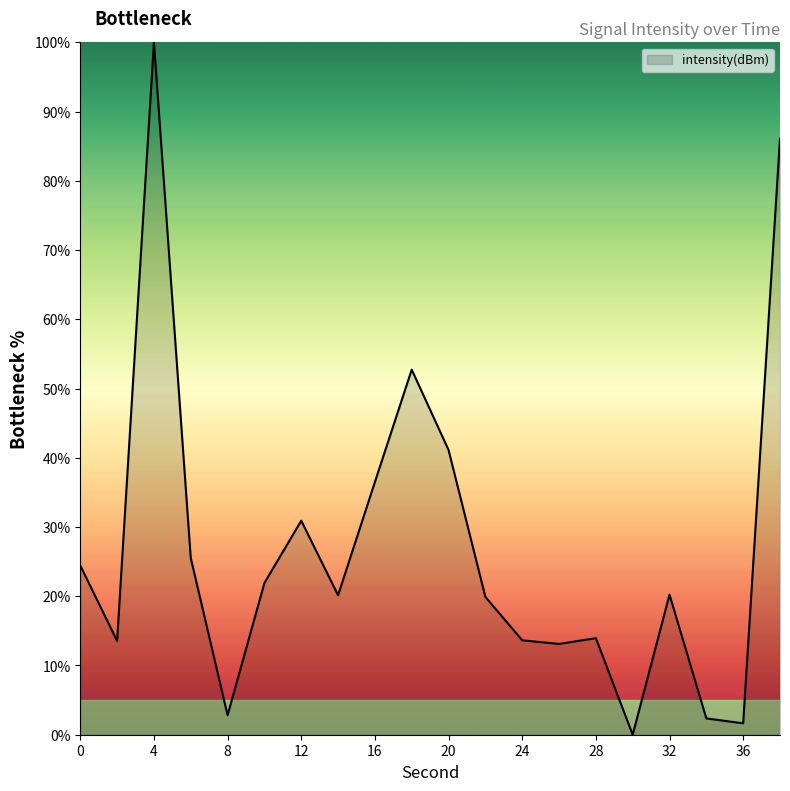

What is the maximum value shown in the chart?

100.0